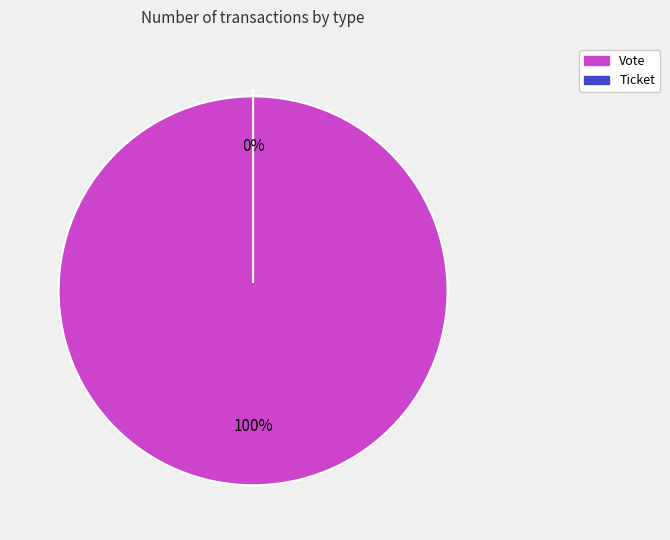

Rank the categories by value from highest to lowest.

Vote, Ticket